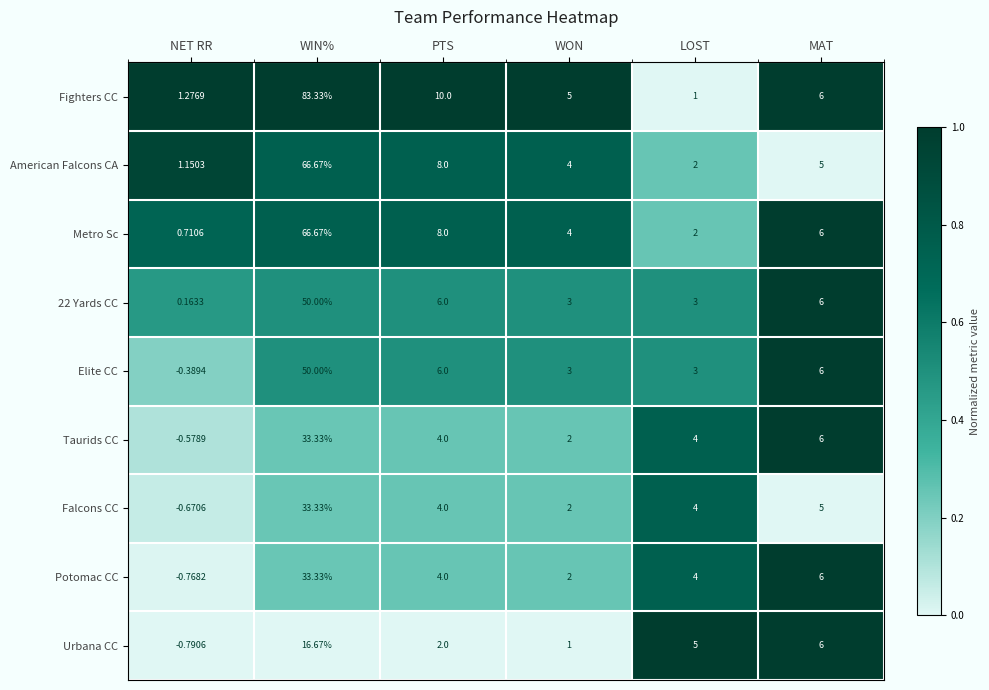

At which label does Potomac CC first exceed 4?

WIN%